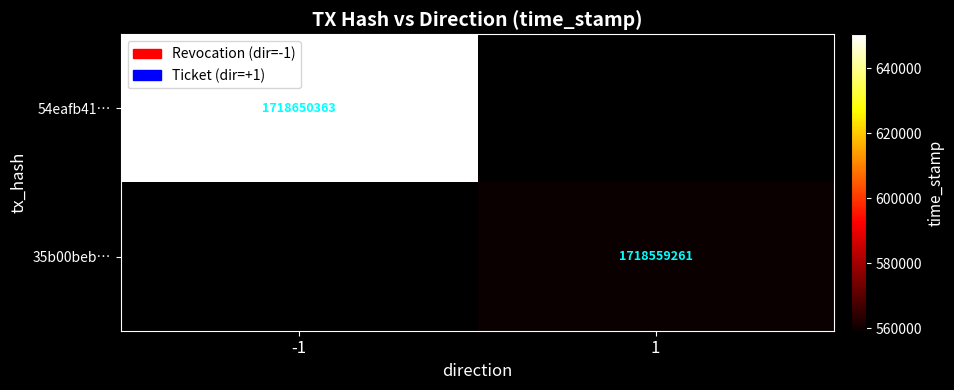

Count the number of data series in this chart.

2